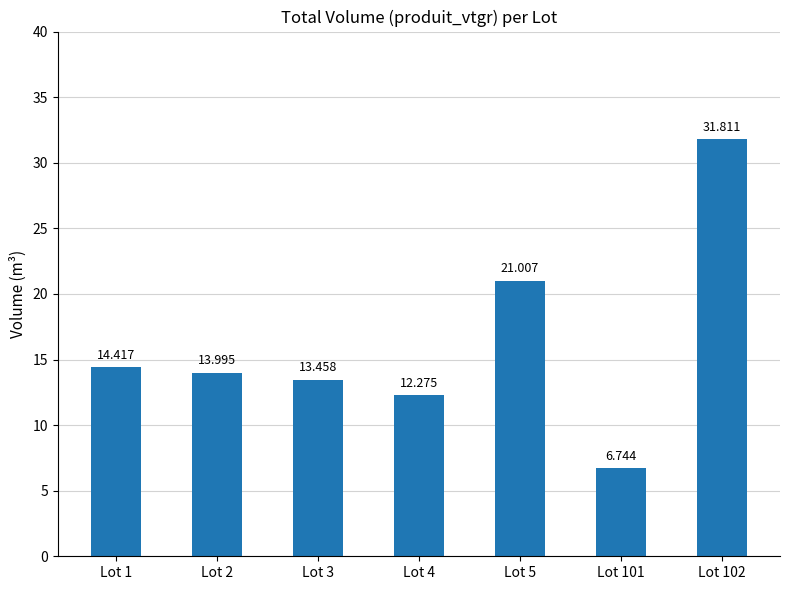

The chart shows a value of 19.1 at Lot 1. True or false?

False